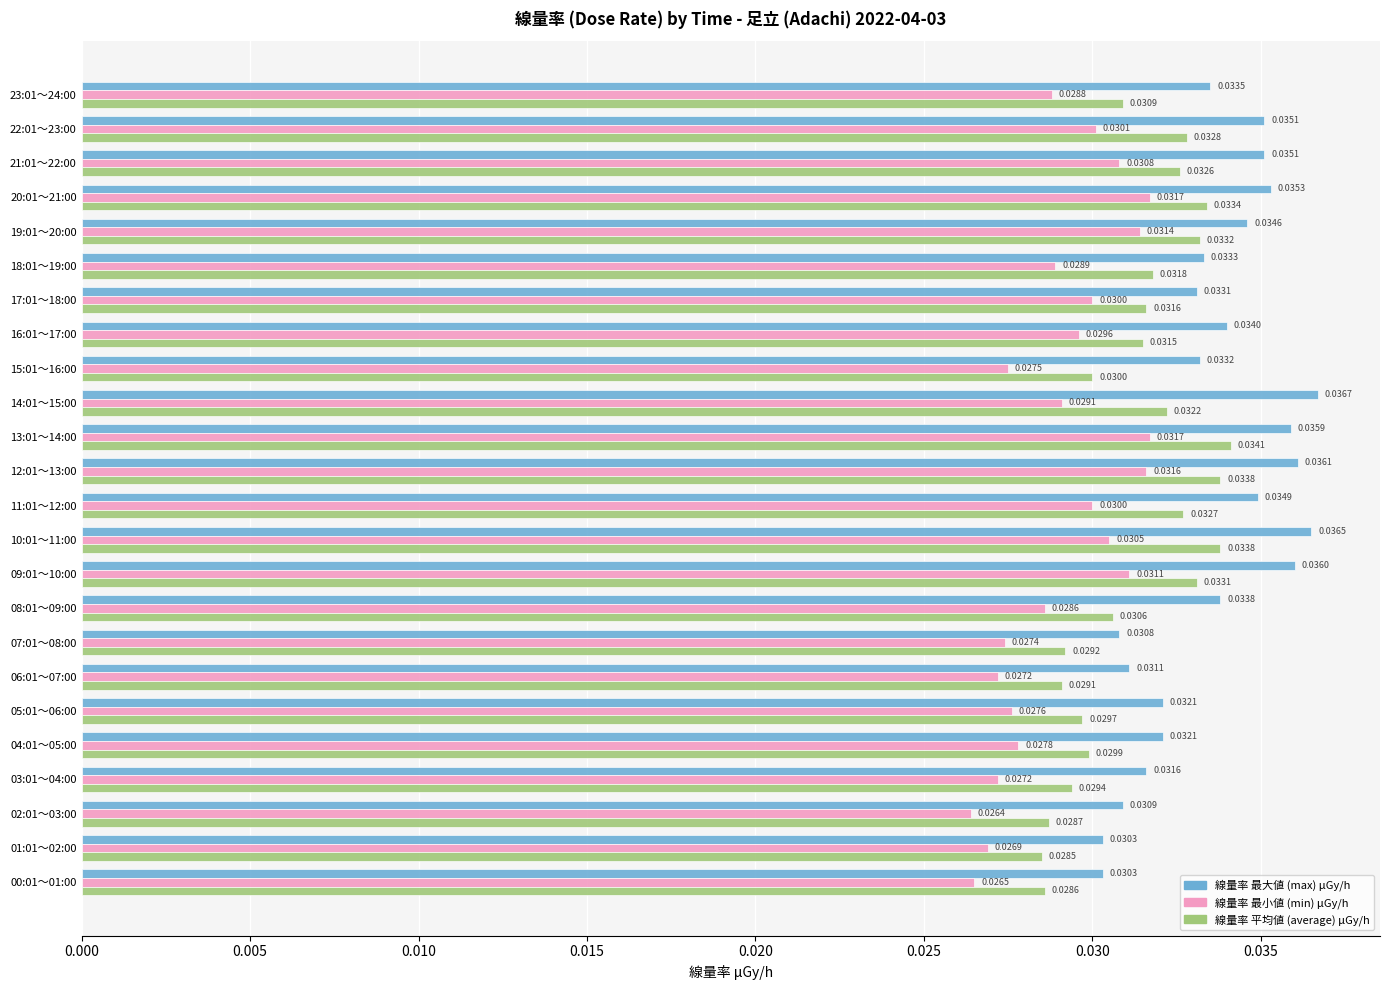

How many data points does each series have?

24